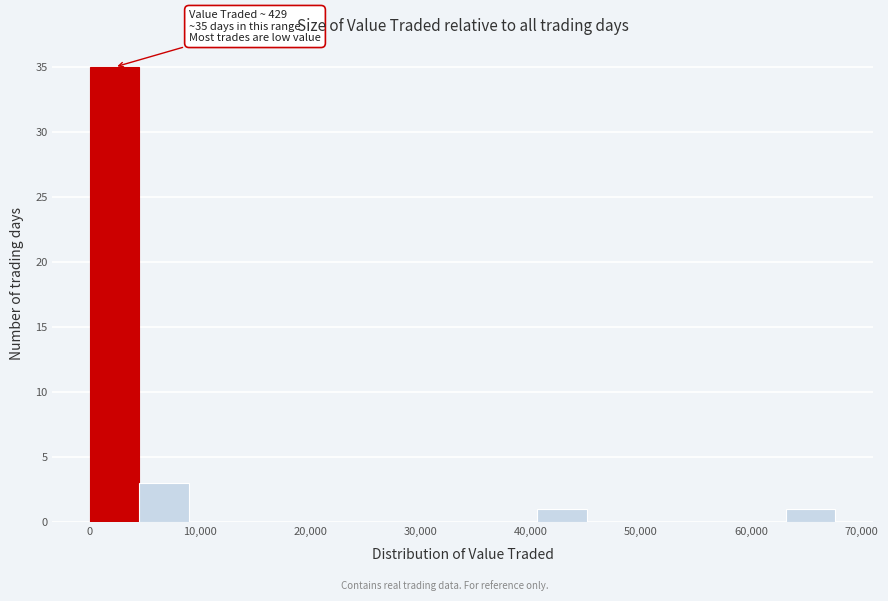

Over which range of the x-axis is the bar tallest?

0 to 5000